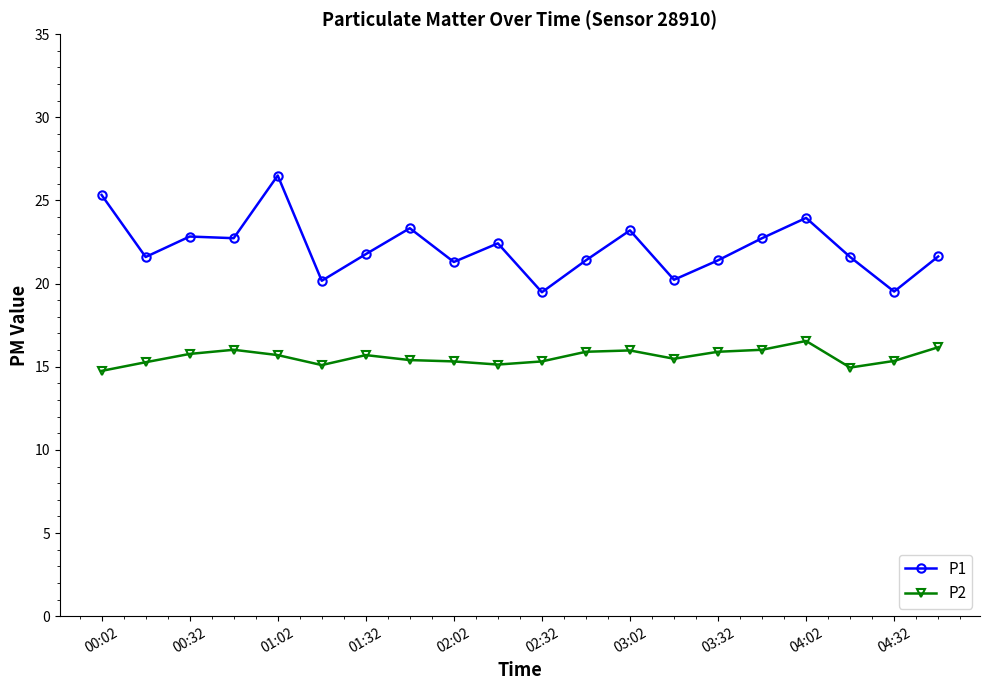

True or false: P2 and P1 intersect in this chart.

False